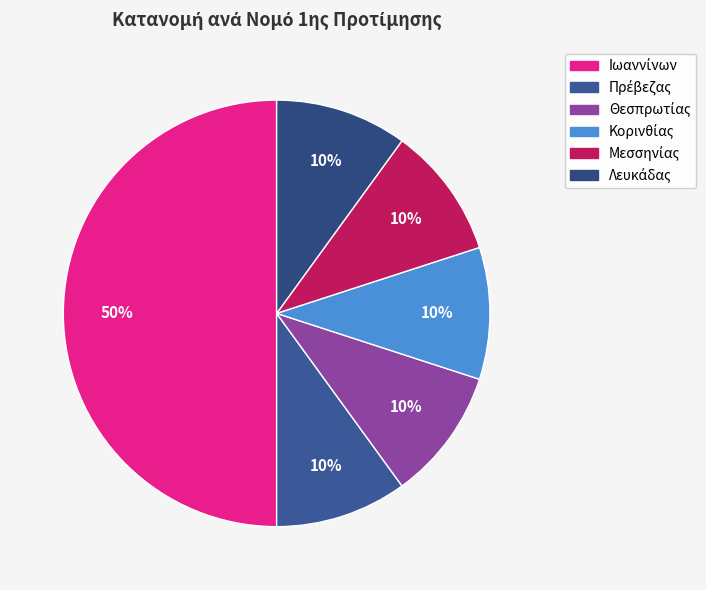

Between Λευκάδας and Ιωαννίνων, which is larger?

Ιωαννίνων